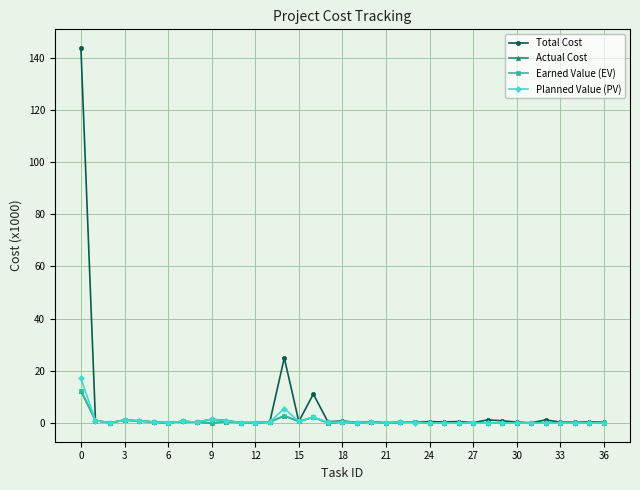

True or false: Planned Value (PV) has more than 0 points higher than both neighbors.

True